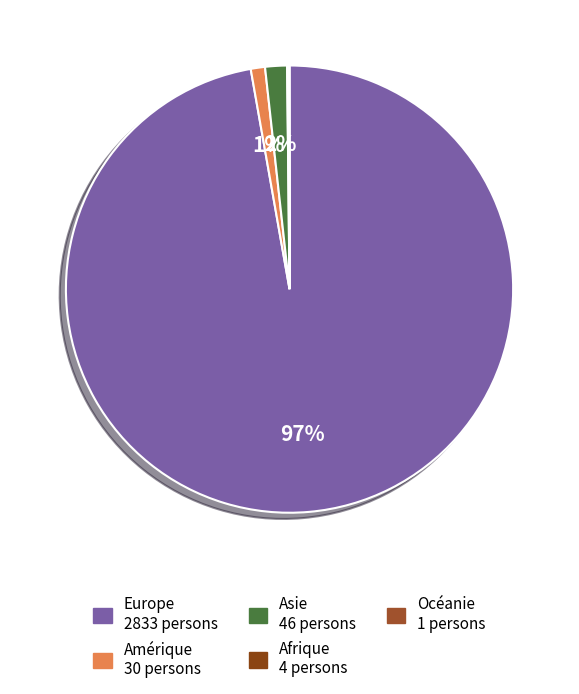

Is there any slice that represents more than half of the pie?

Yes